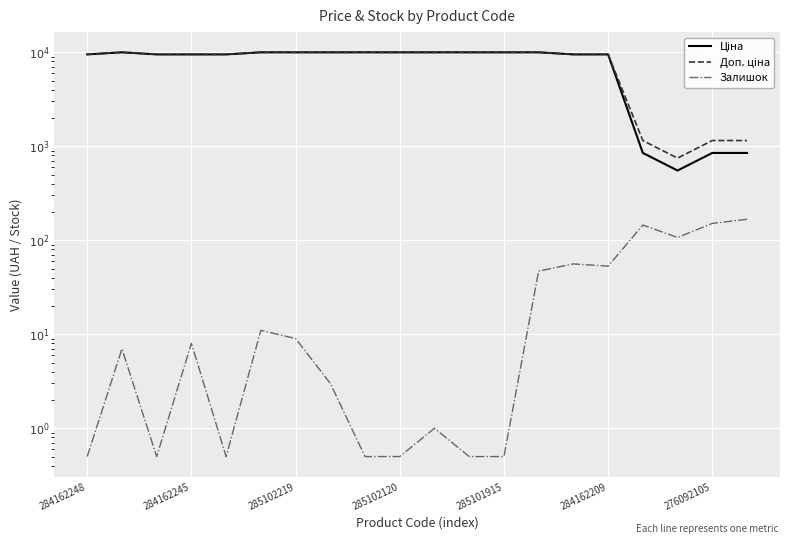

True or false: Доп. ціна and Залишок cross at least once.

False